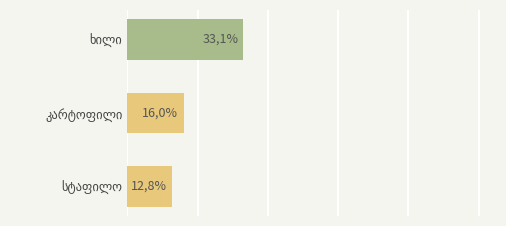

Does the chart contain any negative values?

No